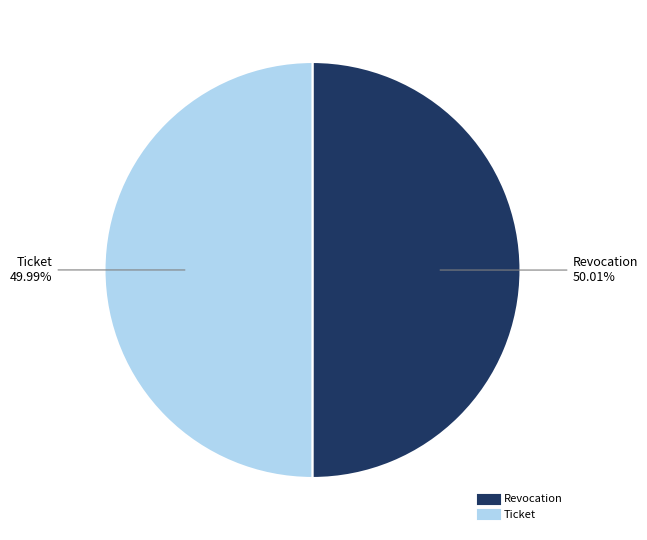

What percentage do Revocation and Ticket together represent?

100.0%